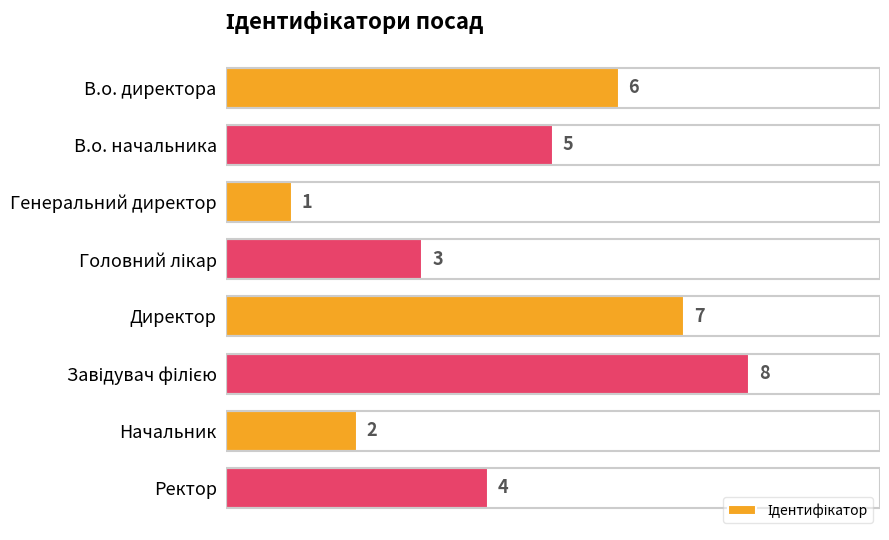

How many distinct data groups are displayed?

1